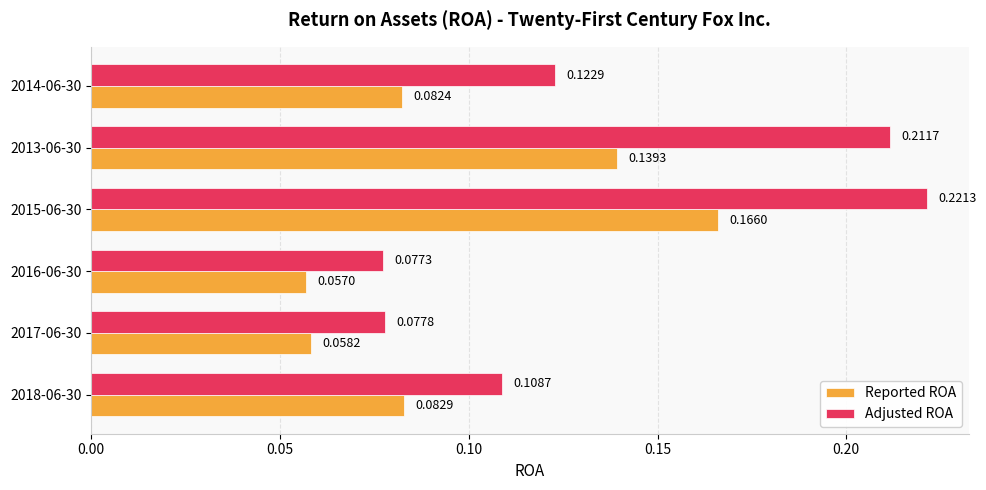

What are all the series names shown in the legend?

Reported ROA, Adjusted ROA